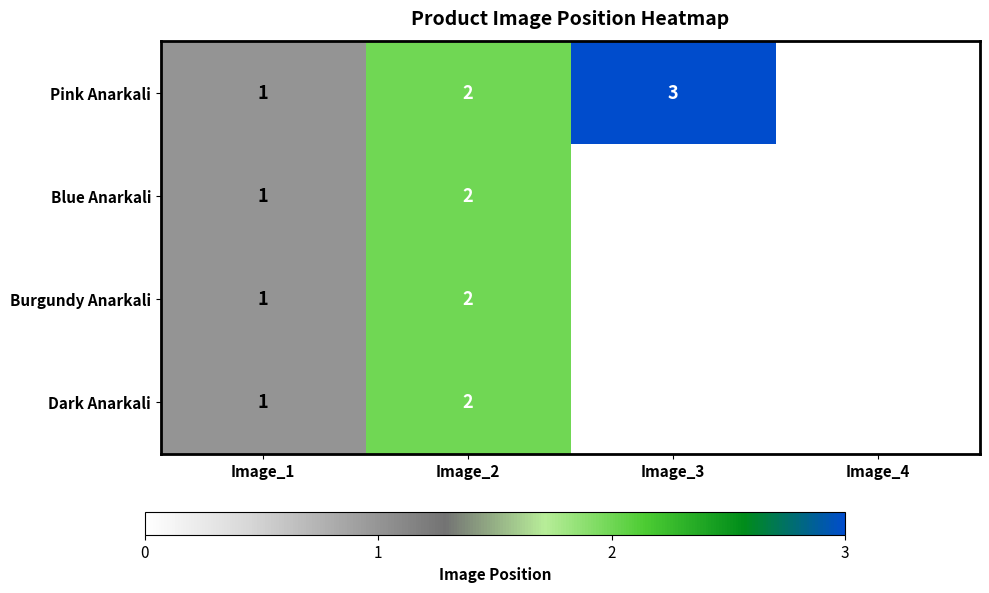

True or false: Pink Anarkali has a value of 1 at Image_2.

False